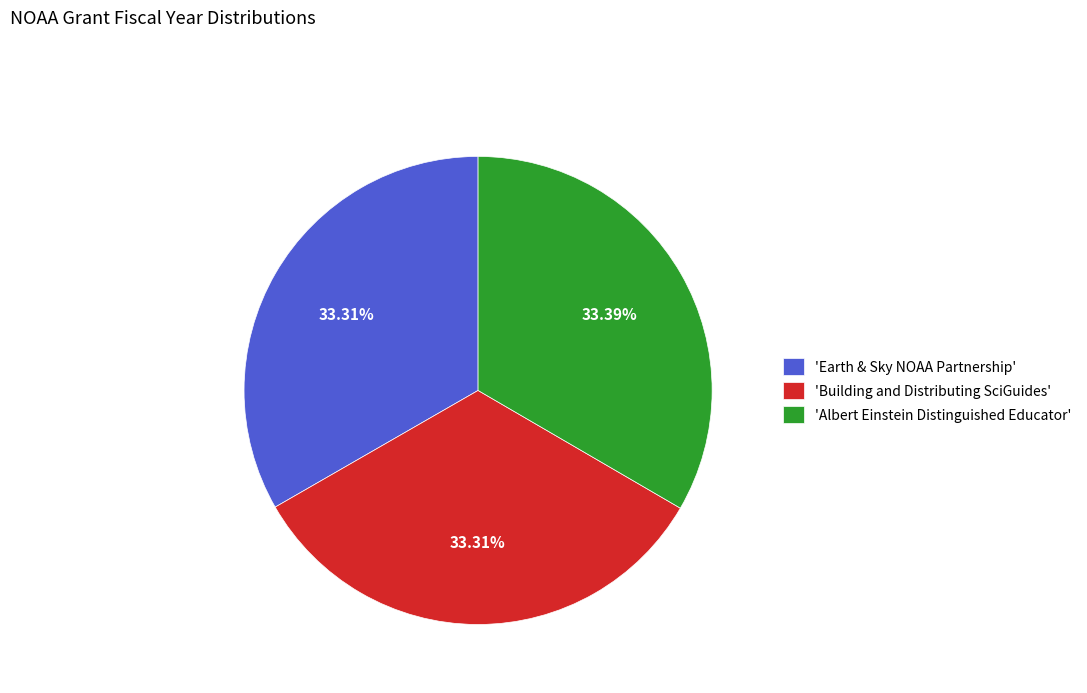

How many slices are in this pie chart?

3